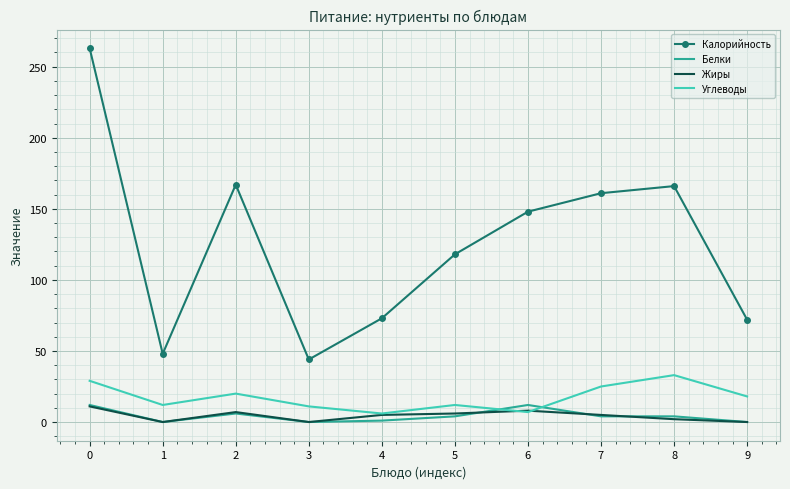

How many categories are shown in the chart?

10